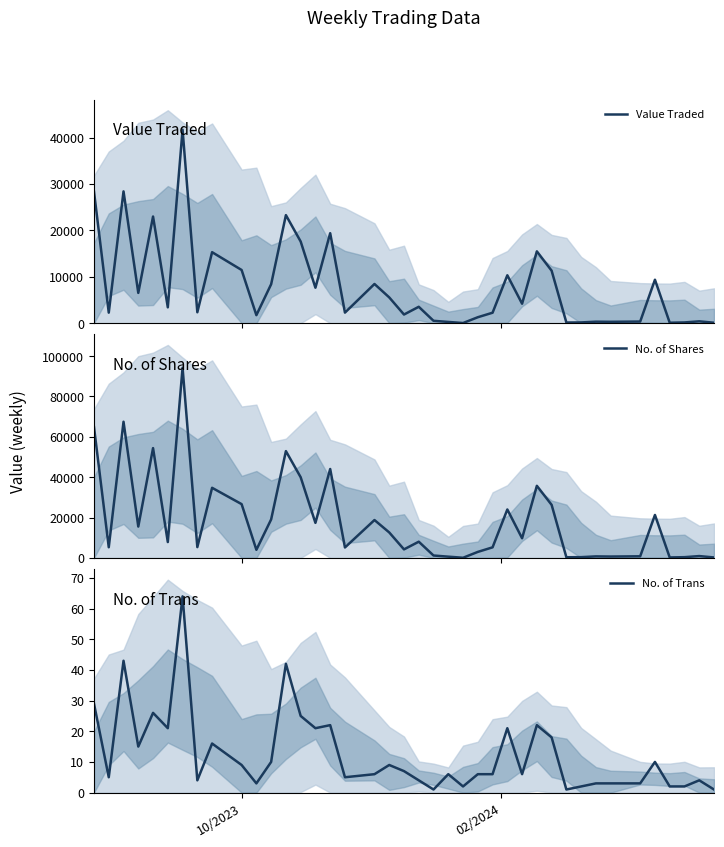

How many lines are shown in the chart?

3